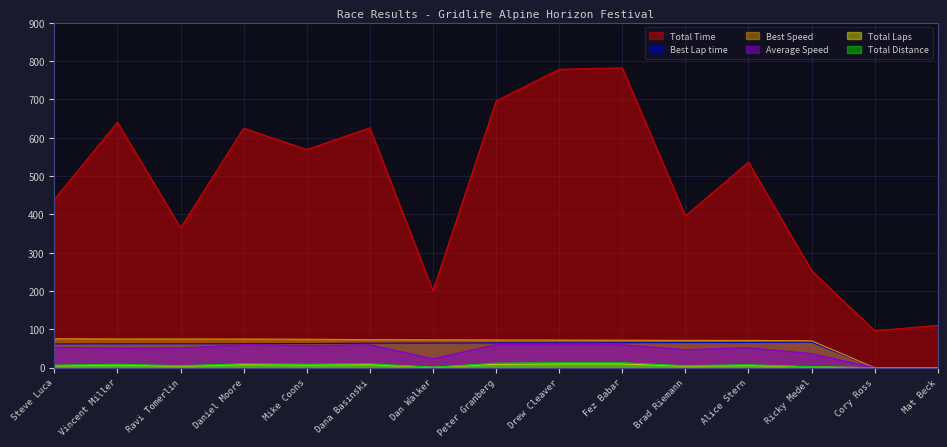

Which series has the largest range (max minus min)?

Total Time